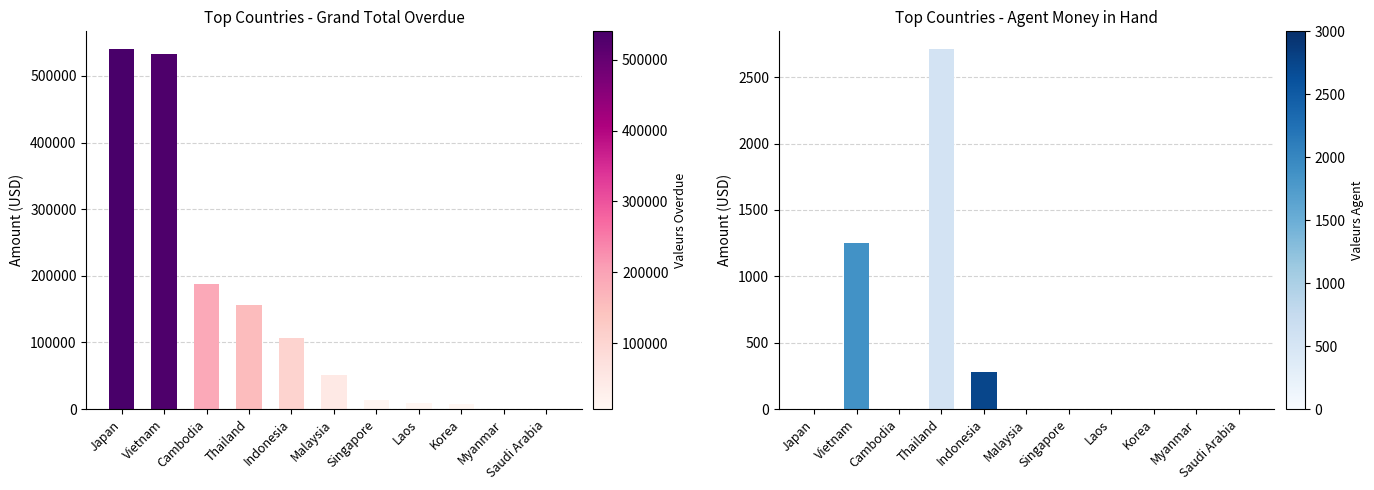

List the series in order of their overall mean, lowest first.

Agent money in hand, Grand total overdue